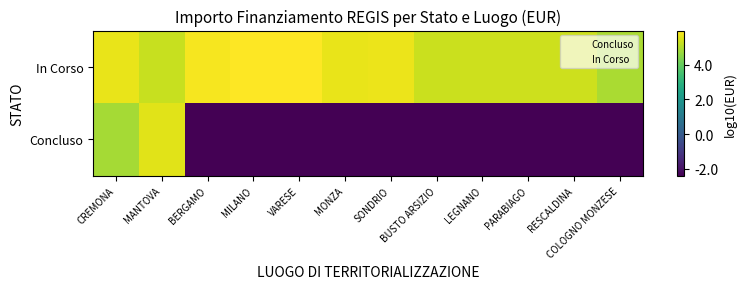

Which series changed the most between MANTOVA and SONDRIO?

Concluso